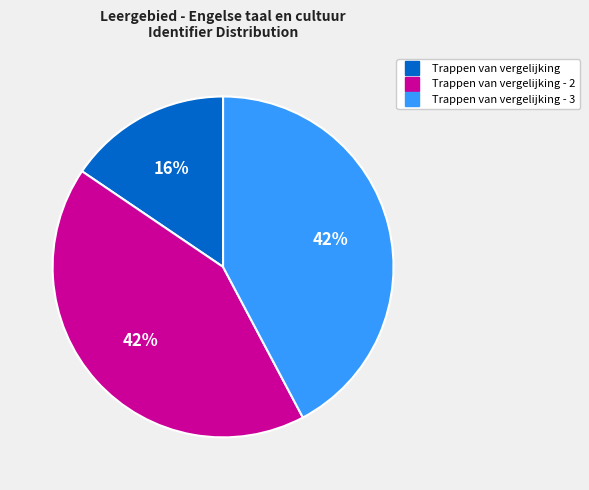

Is there a majority slice in this chart?

No